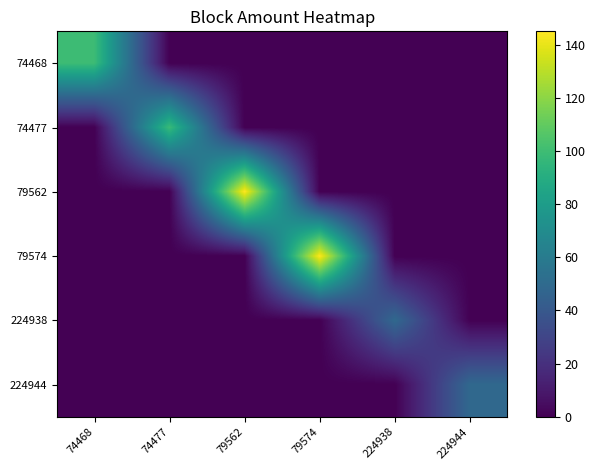

Reading left to right, transcribe all the data shown in this chart.

74468: 74468=99.4	74477=0.0	79562=0.0	79574=0.0	224938=0.0	224944=0.0
74477: 74468=0.0	74477=98.4	79562=0.0	79574=0.0	224938=0.0	224944=0.0
79562: 74468=0.0	74477=0.0	79562=145.0	79574=0.0	224938=0.0	224944=0.0
79574: 74468=0.0	74477=0.0	79562=0.0	79574=145.0	224938=0.0	224944=0.0
224938: 74468=0.0	74477=0.0	79562=0.0	79574=0.0	224938=49.1	224944=0.0
224944: 74468=0.0	74477=0.0	79562=0.0	79574=0.0	224938=0.0	224944=49.0